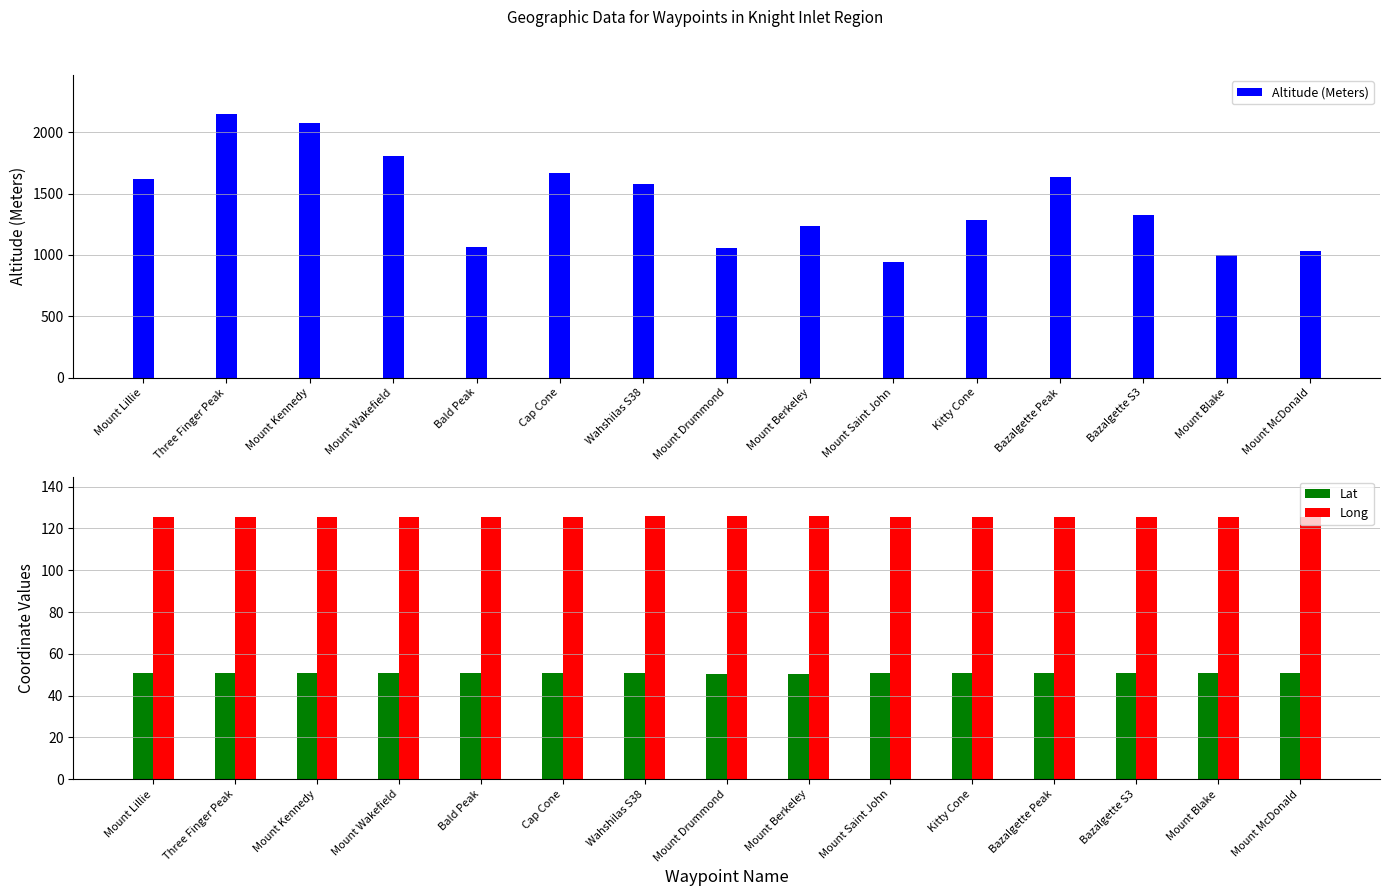

Where is Lat nearest to the value 50?

Mount Drummond